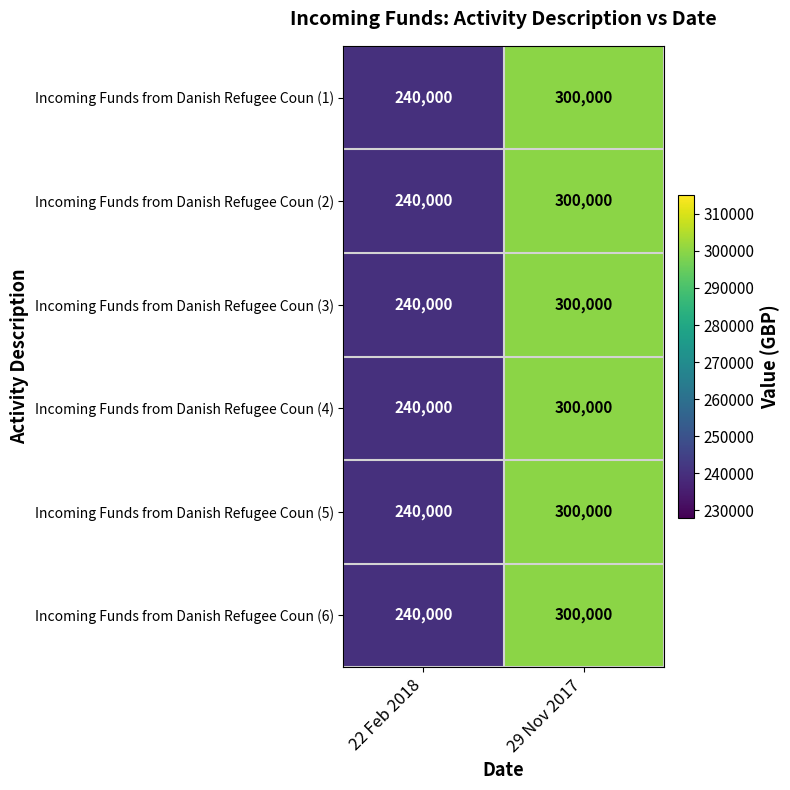

What is the difference between the maximum and minimum values in the Incoming Funds from Danish Refugee Coun (2) series?

60000